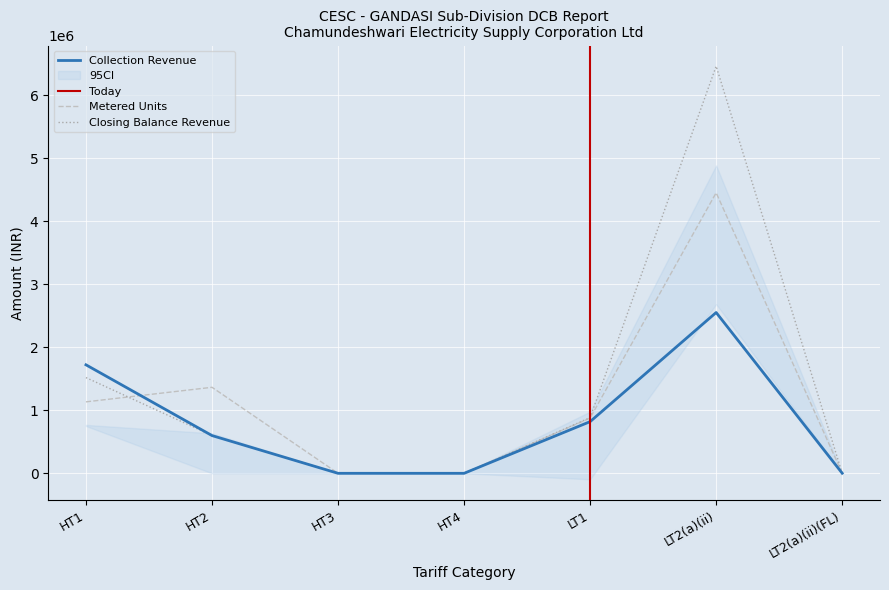

Between which two adjacent categories do Collection Revenue and Metered Units first intersect?

HT1 and HT2